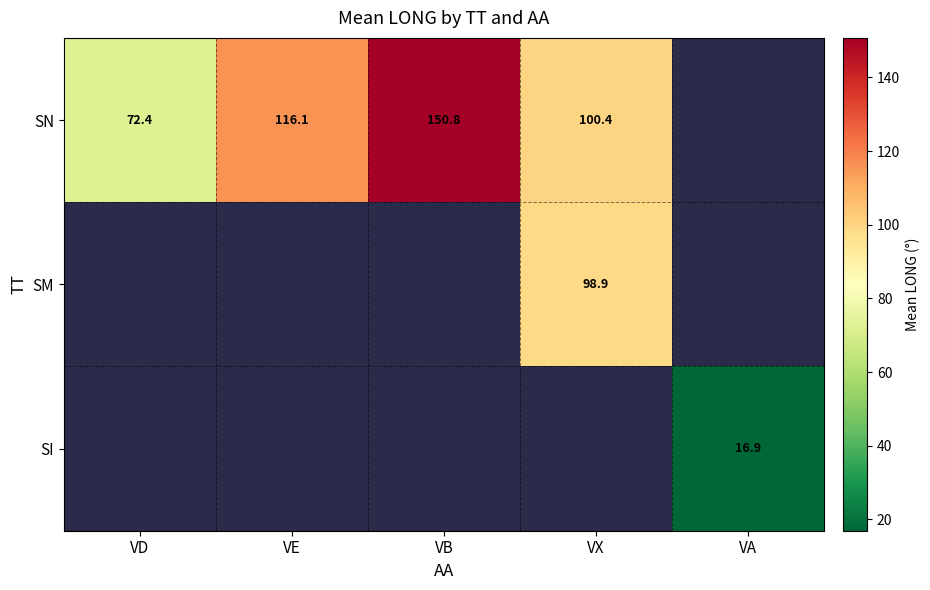

Is it true that SM equals 98.9 at VX?

True